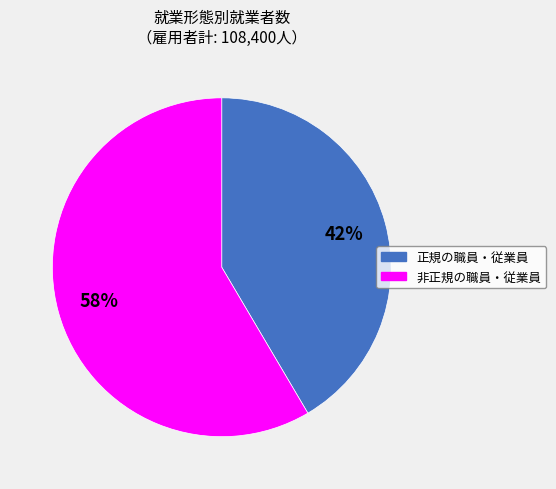

To the nearest percent, what percentage of the pie is 正規の職員・従業員?

42%